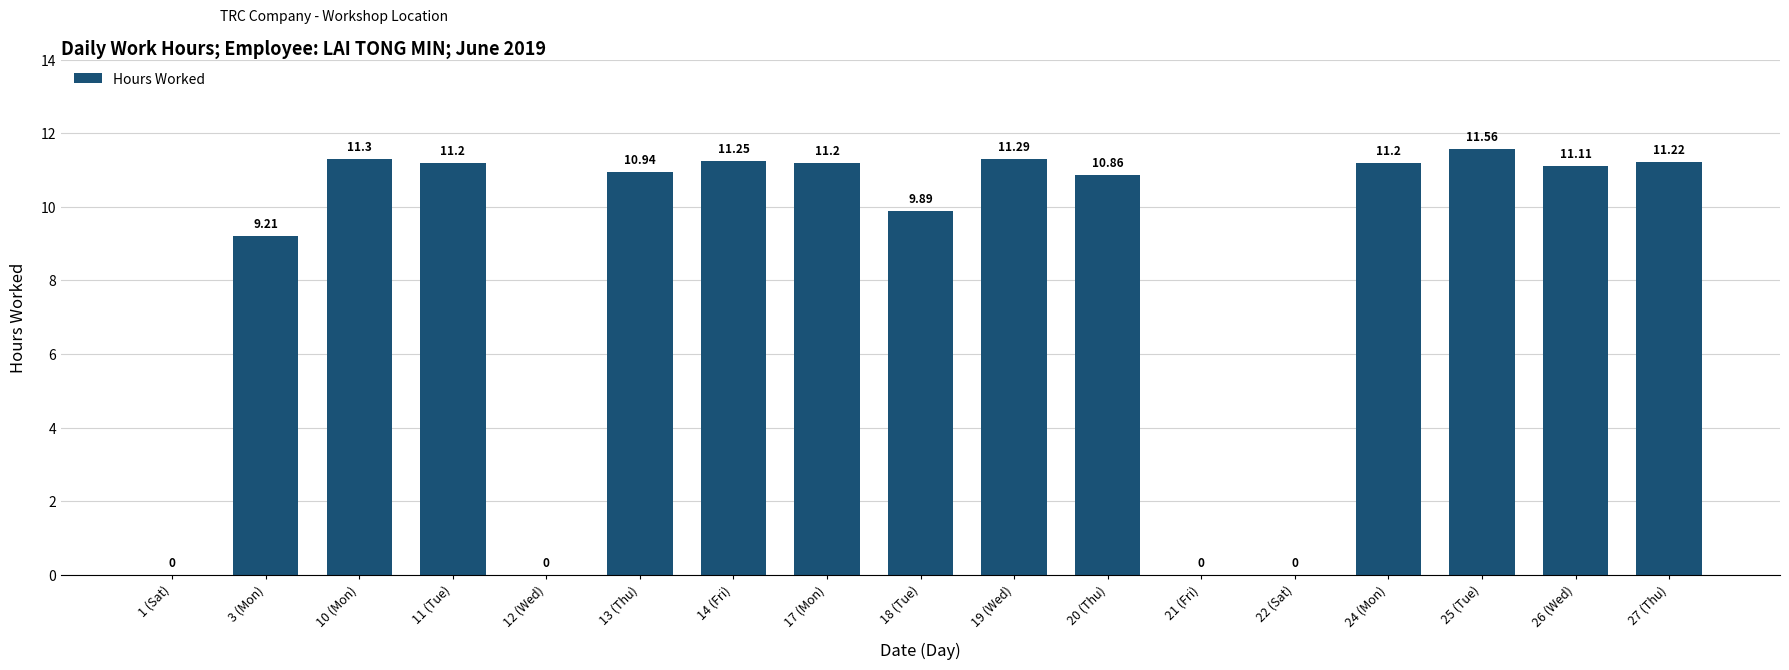

Which has a higher value, 27 (Thu) or 20 (Thu)?

27 (Thu)